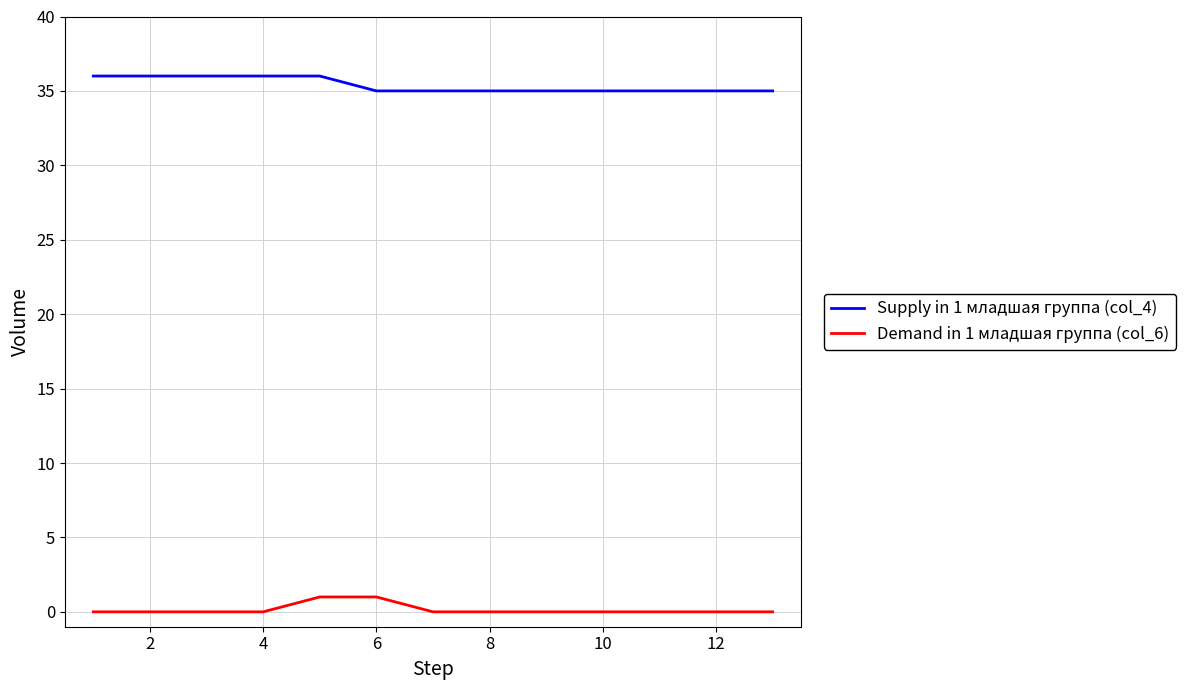

List the series in order of their overall mean, lowest first.

Demand in 1 младшая группа (col_6), Supply in 1 младшая группа (col_4)